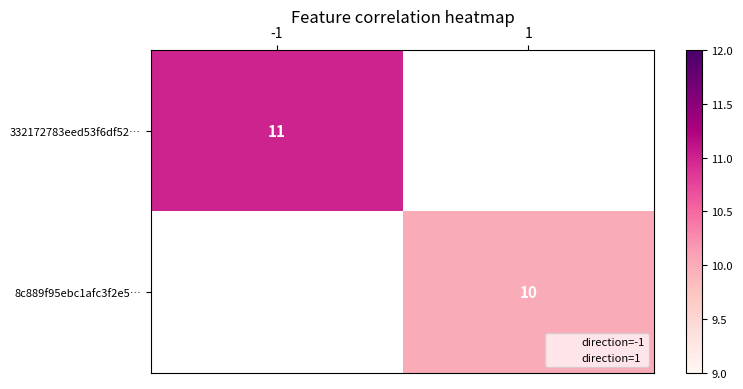

Which category has the lowest value across all series?

1